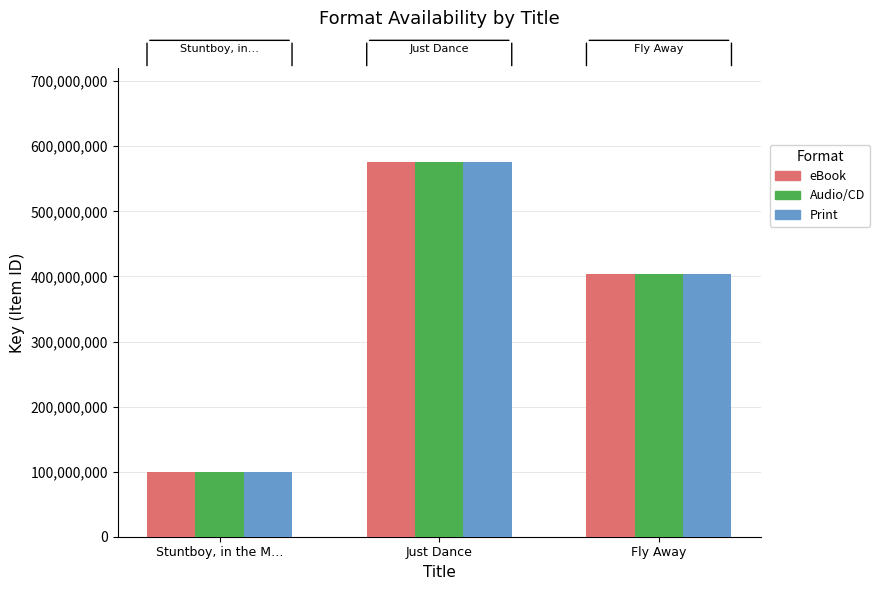

What is the greatest value displayed?

575693447